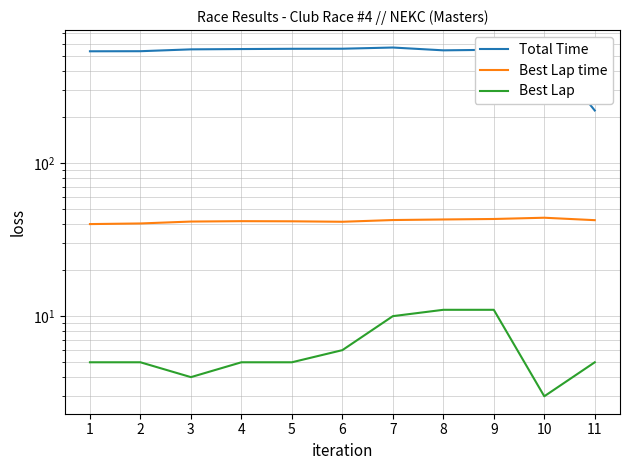

At which label does Best Lap time first exceed 41?

3